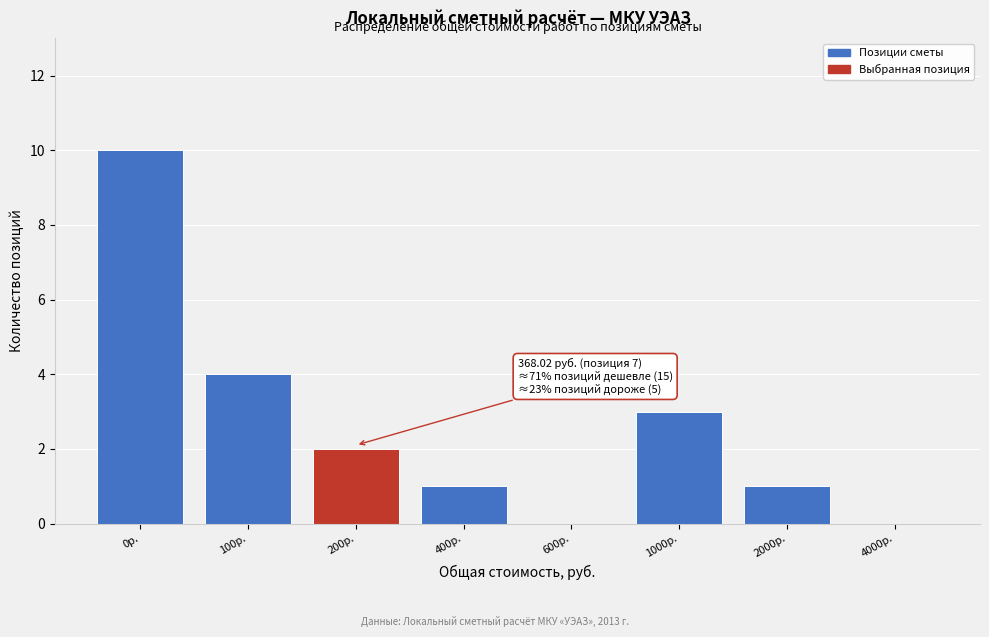

Reading left to right, list all the values displayed in this chart.

0р.=10	100р.=4	200р.=2	400р.=1	600р.=0	1000р.=3	2000р.=1	4000р.=0